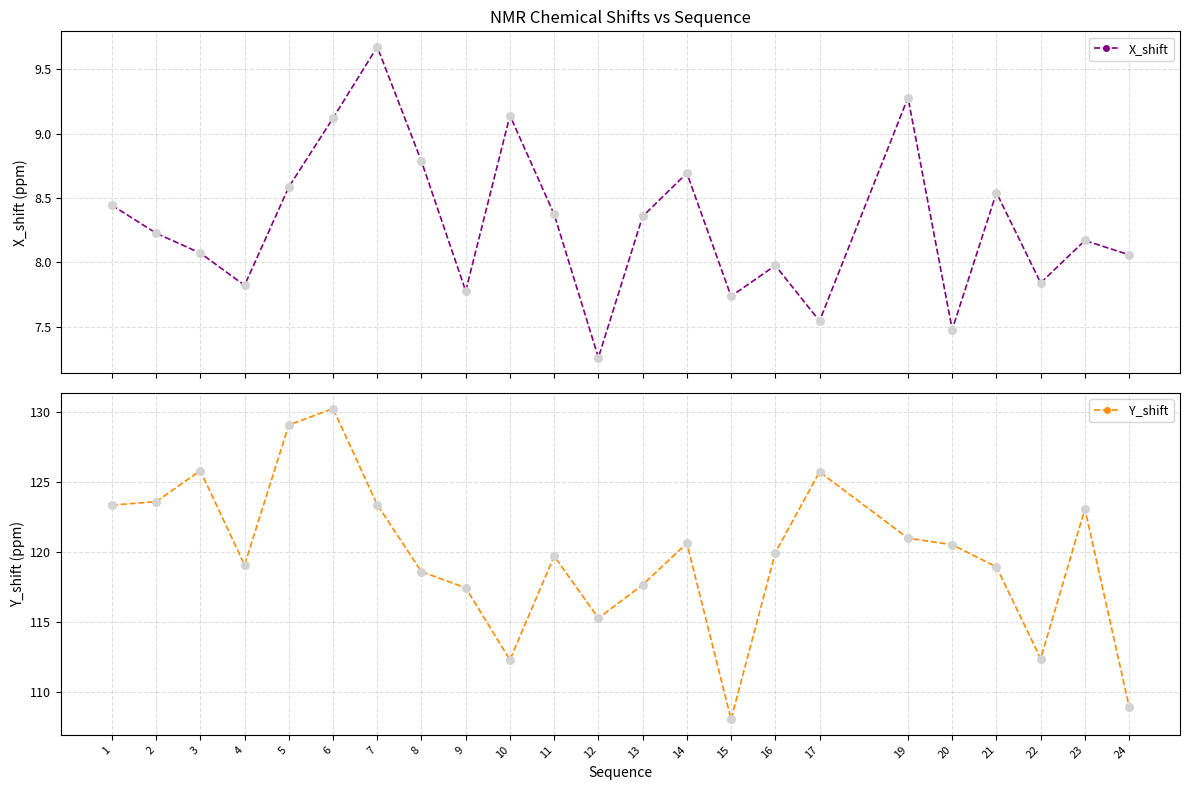

Which series has the largest Y range (max minus min)?

Y_shift